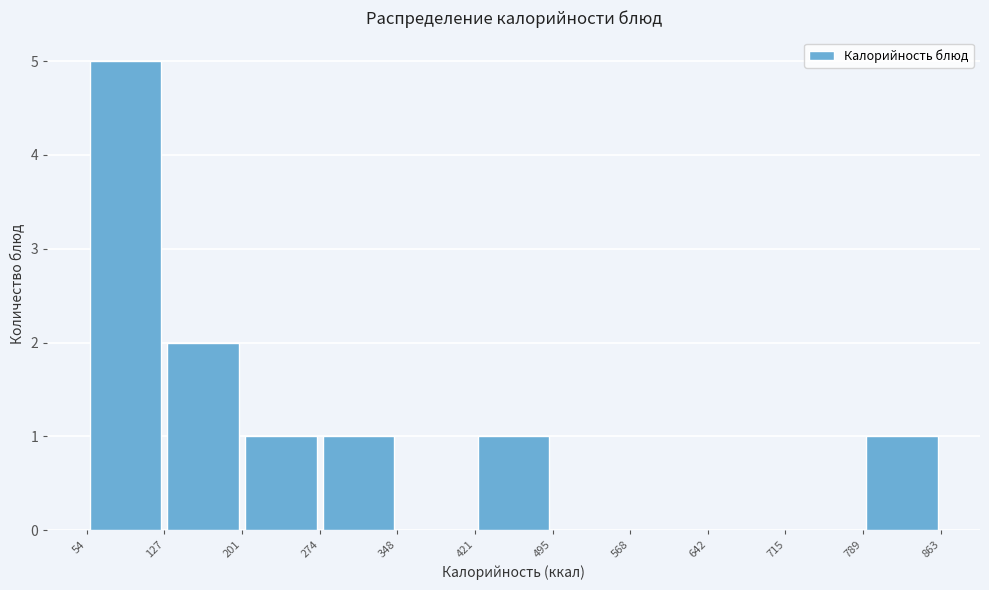

Over which range of the x-axis is the bar tallest?

54 to 127